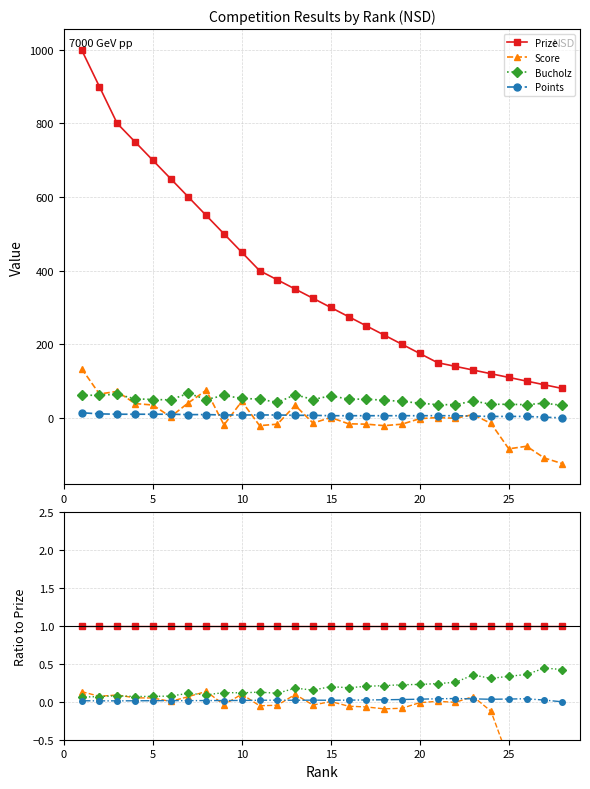

What is the difference between the highest and lowest values at 20?

1.0